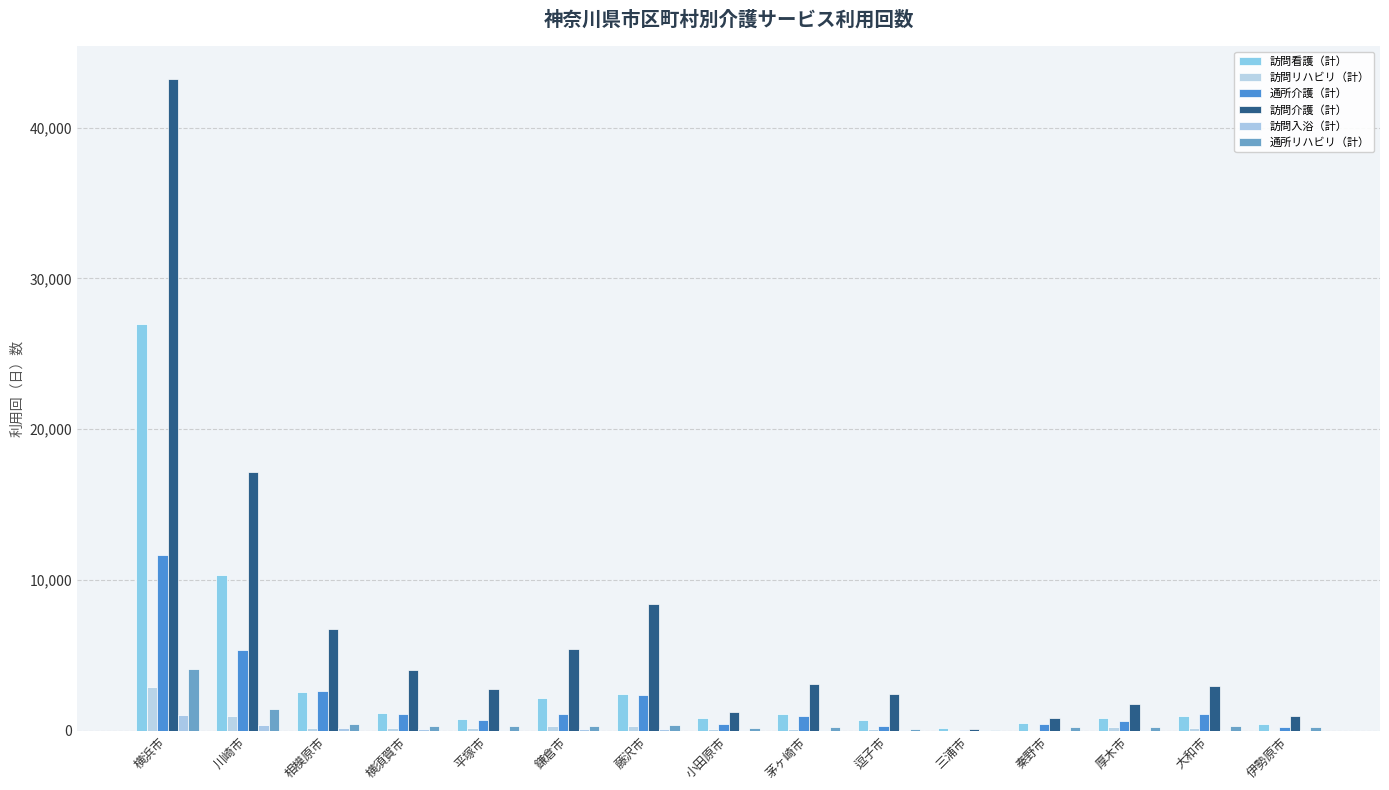

What is the label of the 3rd bar from the left?

相模原市